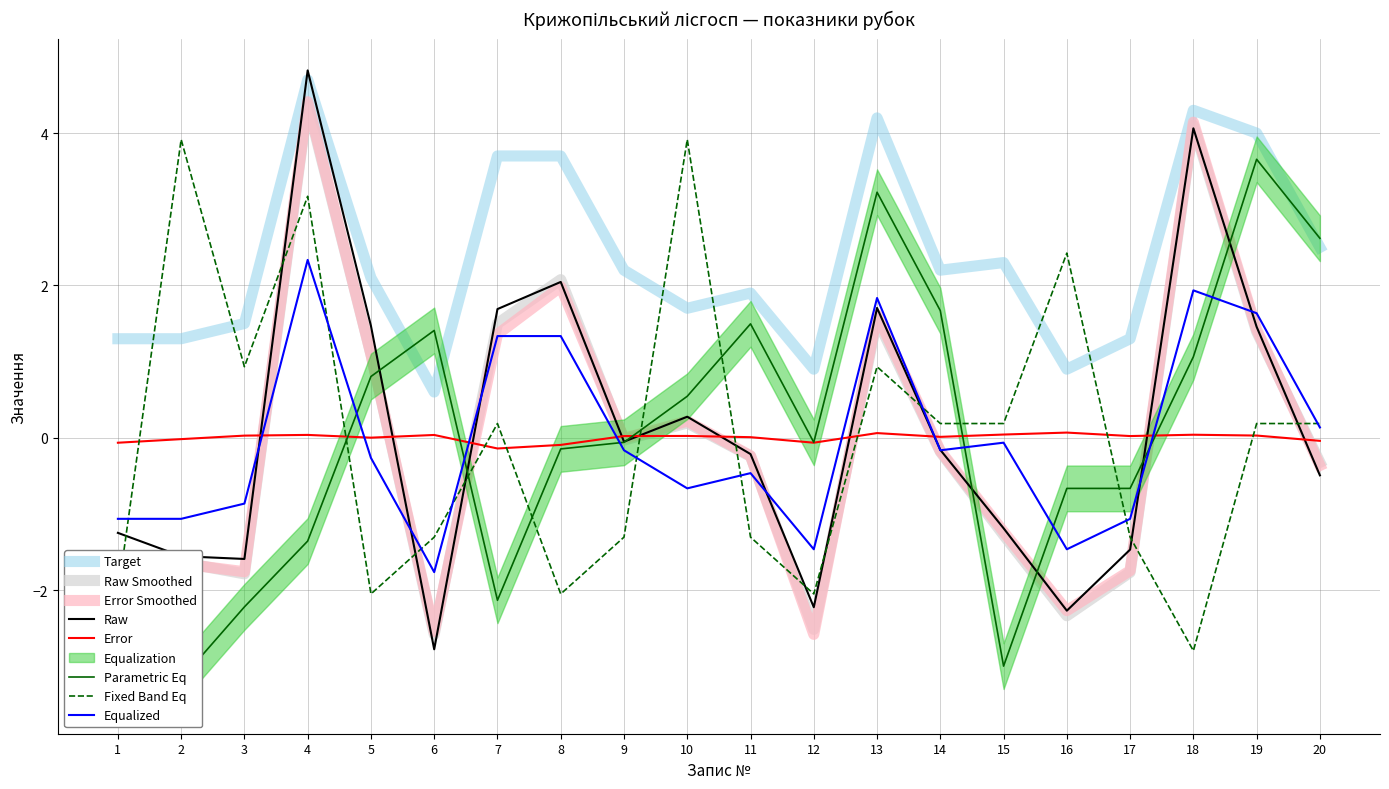

True or false: Error and Target intersect in this chart.

False